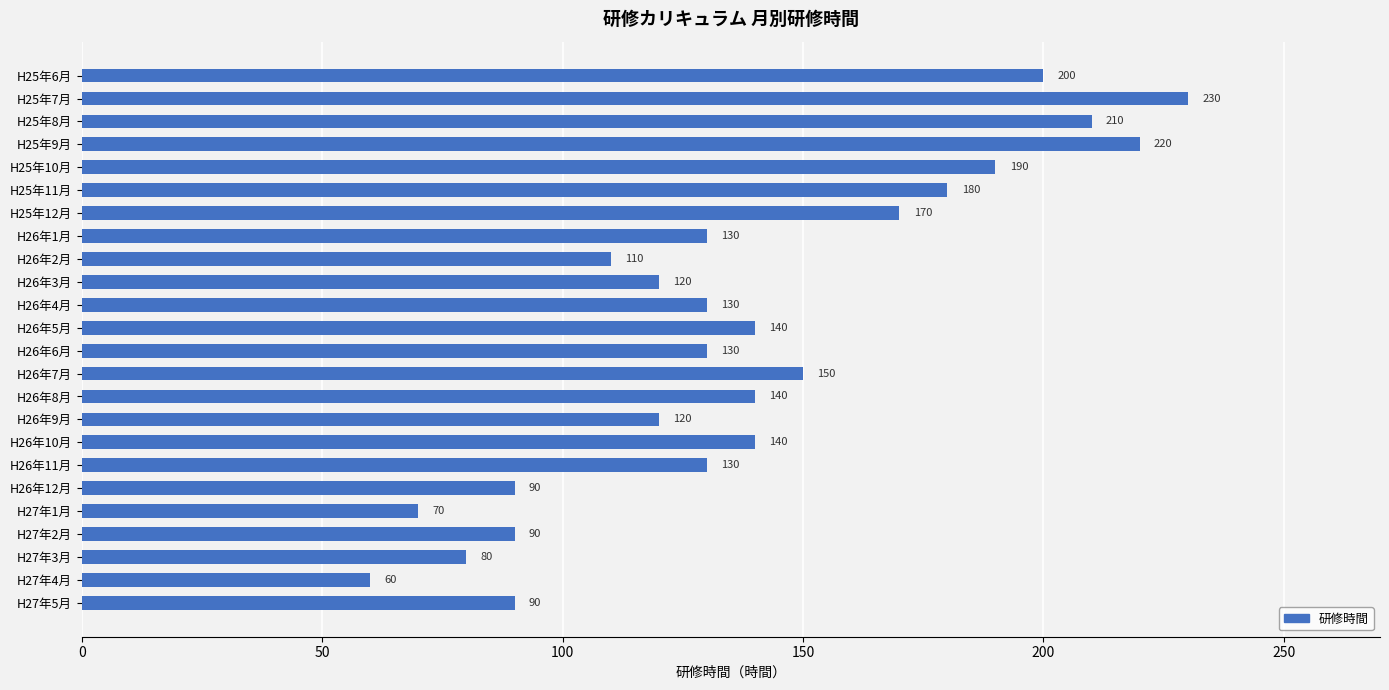

At which category does the chart reach its minimum across all series?

H27年4月